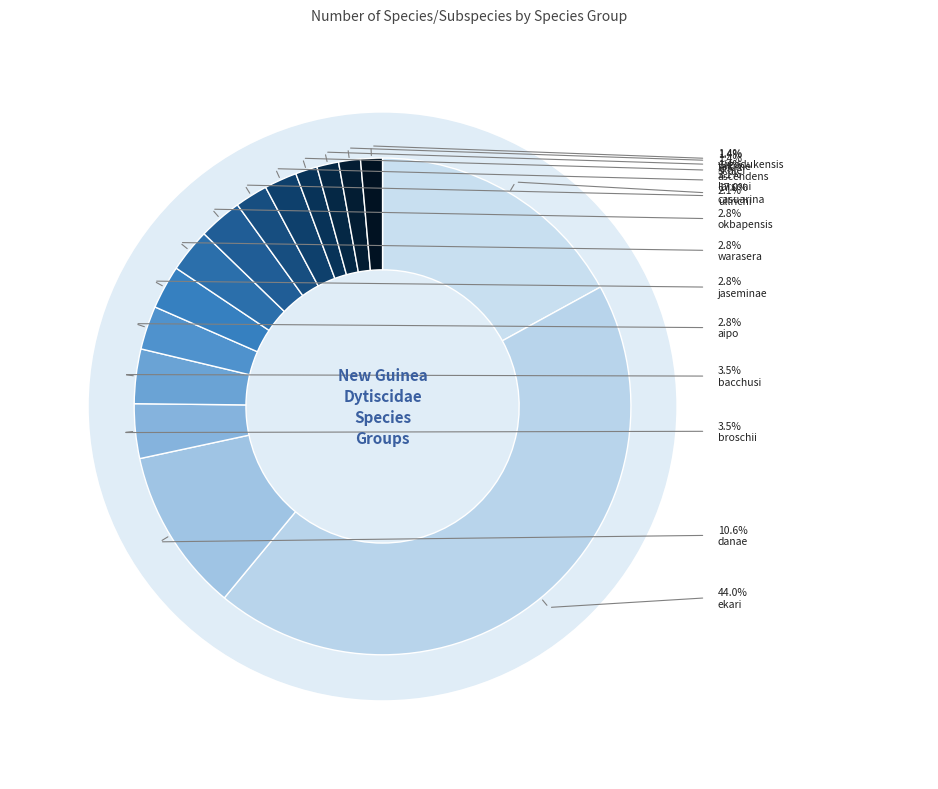

The ascendens slice represents 1% of the pie. True or false?

True